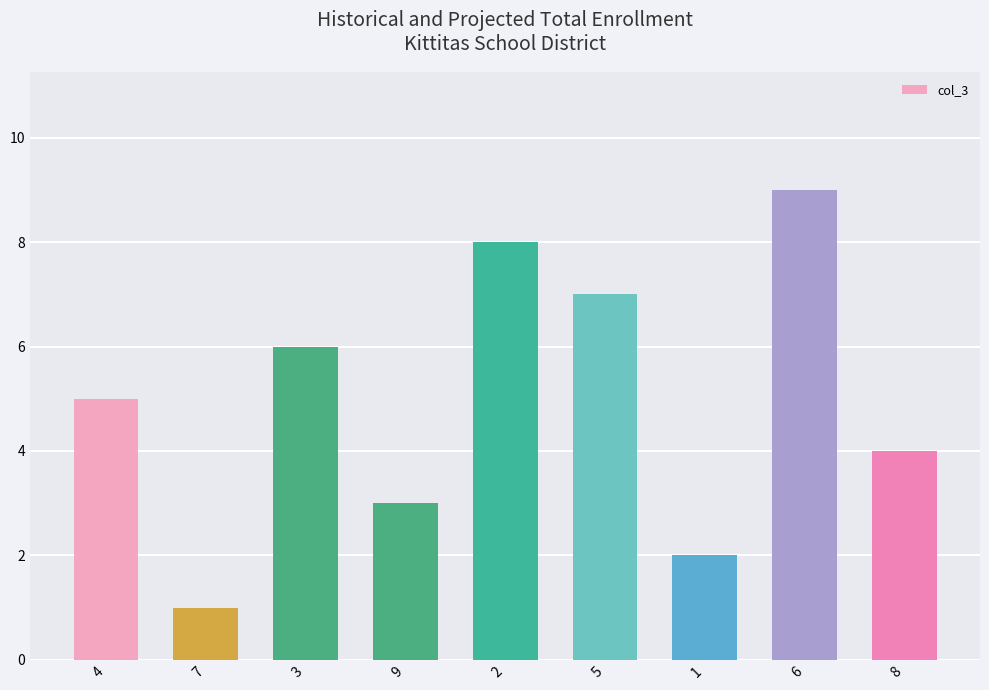

Is it true that the value at 3 is 6?

True